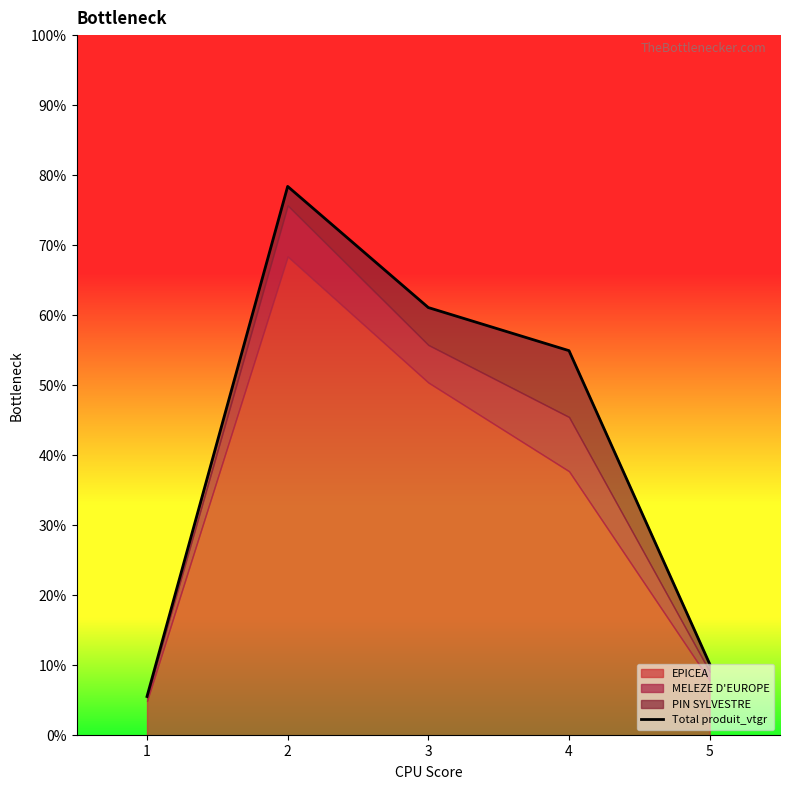

Is it true that the value at 4 is 71.4?

True